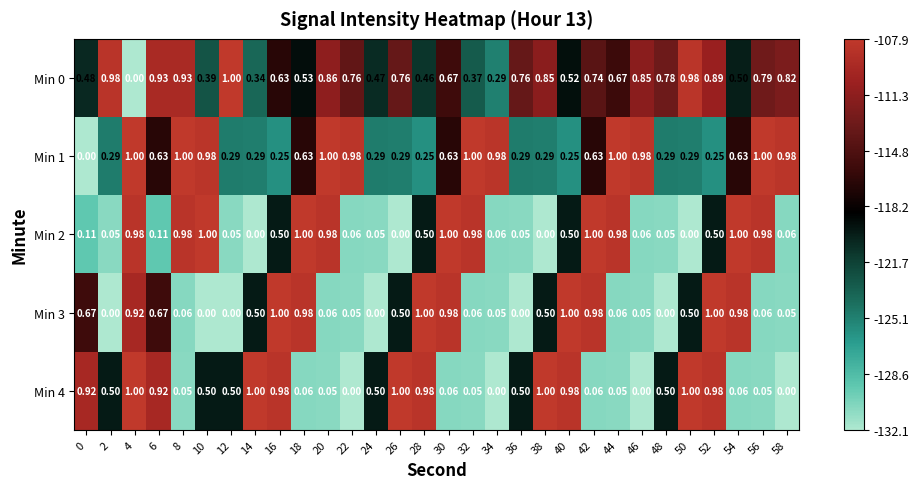

How many values in Min 2 are above zero?

26